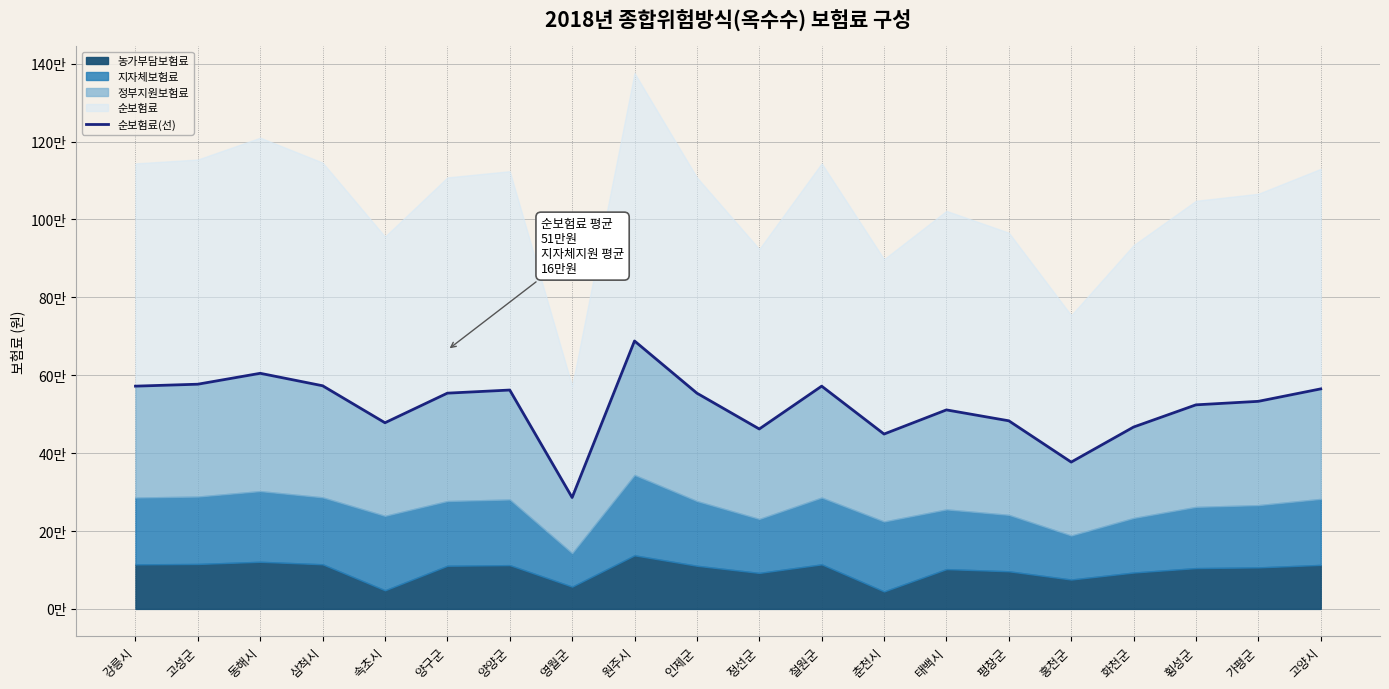

True or false: the data has more than 2 interior local peaks.

True